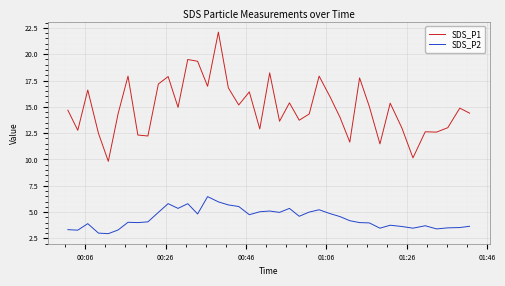

Which series has the widest spread of values?

SDS_P1